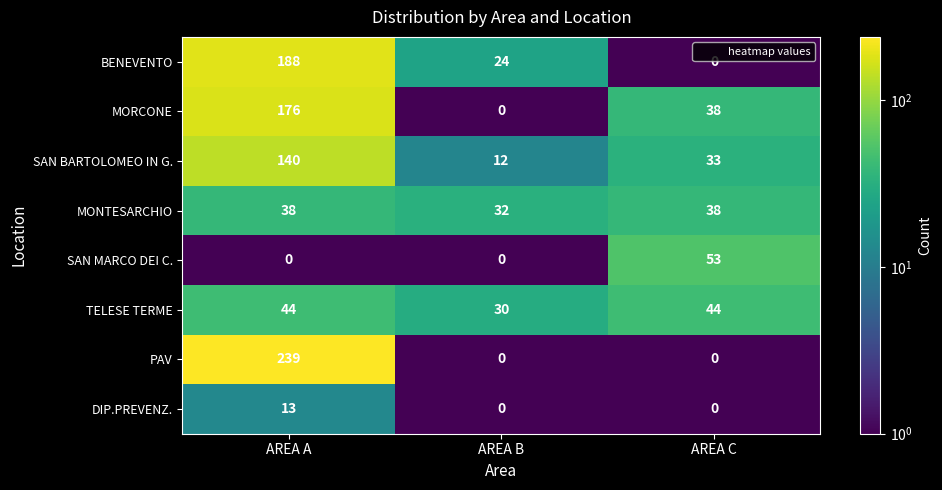

The MORCONE series shows 64 at AREA C. True or false?

False